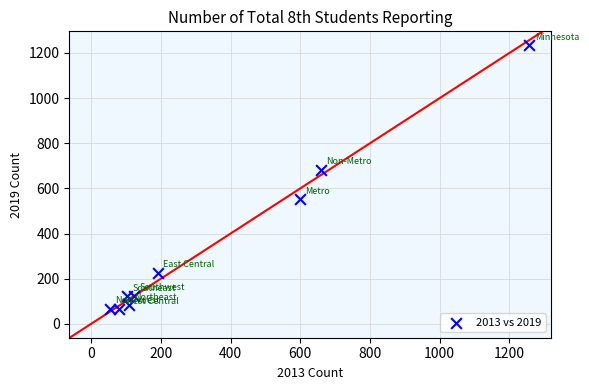

What Y value in the scatter plot is closest to 649?

683